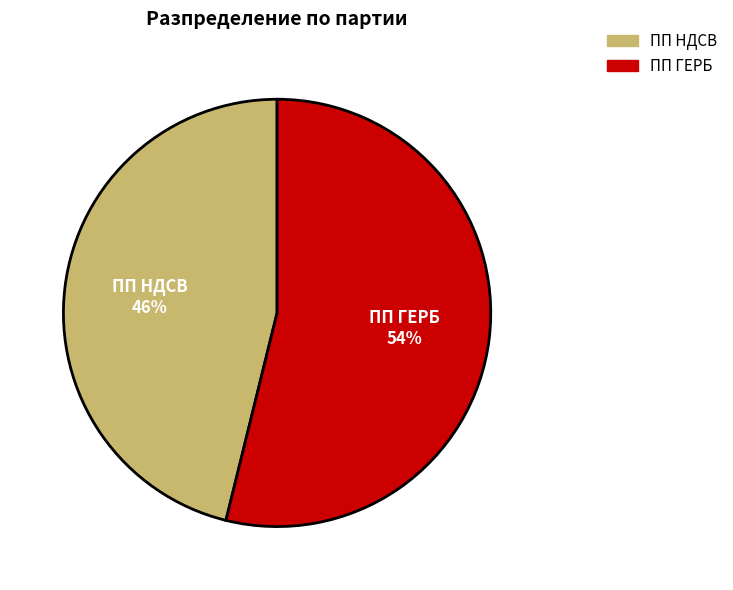

To the nearest percent, what portion does ПП НДСВ represent?

46%